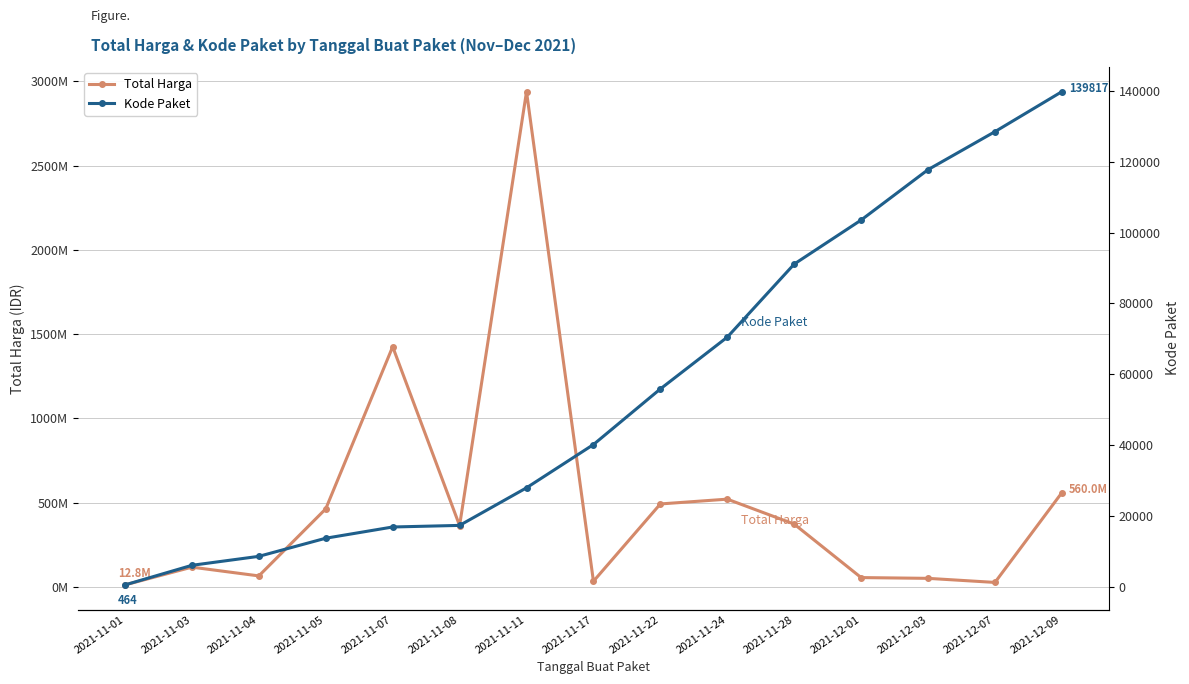

How many data points in Kode Paket are above 40112?

7